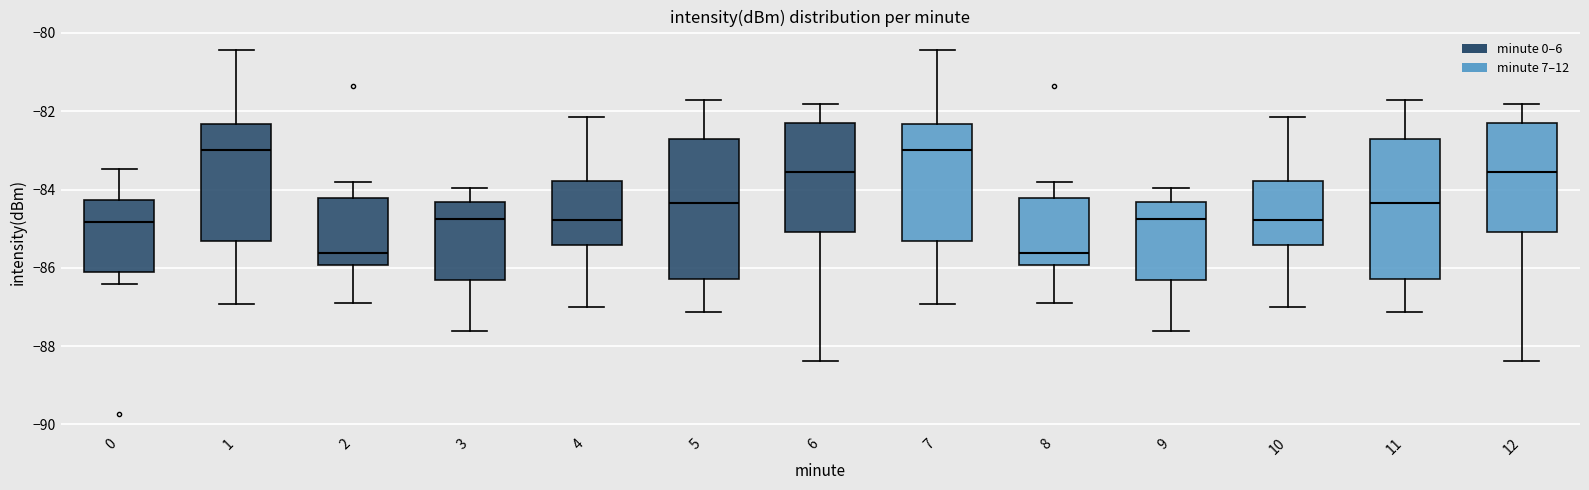

Reading left to right, transcribe this box plot: for each box, give where its median line is, the range the box spans, and where its two whiskers end, as read against the y-axis. The values are not printed on the chart, so give them approximately, as read against the axis.

0: median -84.8, box -86.0 to -84.2, whiskers -86.4 to -83.4
1: median -83.0, box -85.4 to -82.4, whiskers -87.0 to -80.4
2: median -85.6, box -86.0 to -84.2, whiskers -86.8 to -83.8
3: median -84.8, box -86.4 to -84.4, whiskers -87.6 to -84.0
4: median -84.8, box -85.4 to -83.8, whiskers -87.0 to -82.2
5: median -84.4, box -86.2 to -82.8, whiskers -87.2 to -81.8
6: median -83.6, box -85.0 to -82.2, whiskers -88.4 to -81.8
7: median -83.0, box -85.4 to -82.4, whiskers -87.0 to -80.4
8: median -85.6, box -86.0 to -84.2, whiskers -86.8 to -83.8
9: median -84.8, box -86.4 to -84.4, whiskers -87.6 to -84.0
10: median -84.8, box -85.4 to -83.8, whiskers -87.0 to -82.2
11: median -84.4, box -86.2 to -82.8, whiskers -87.2 to -81.8
12: median -83.6, box -85.0 to -82.2, whiskers -88.4 to -81.8